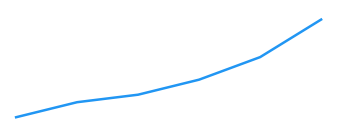

Reading right to left, what are all the values shown in this chart?

3209987	3209982	3209979	3209977	3209976	3209974